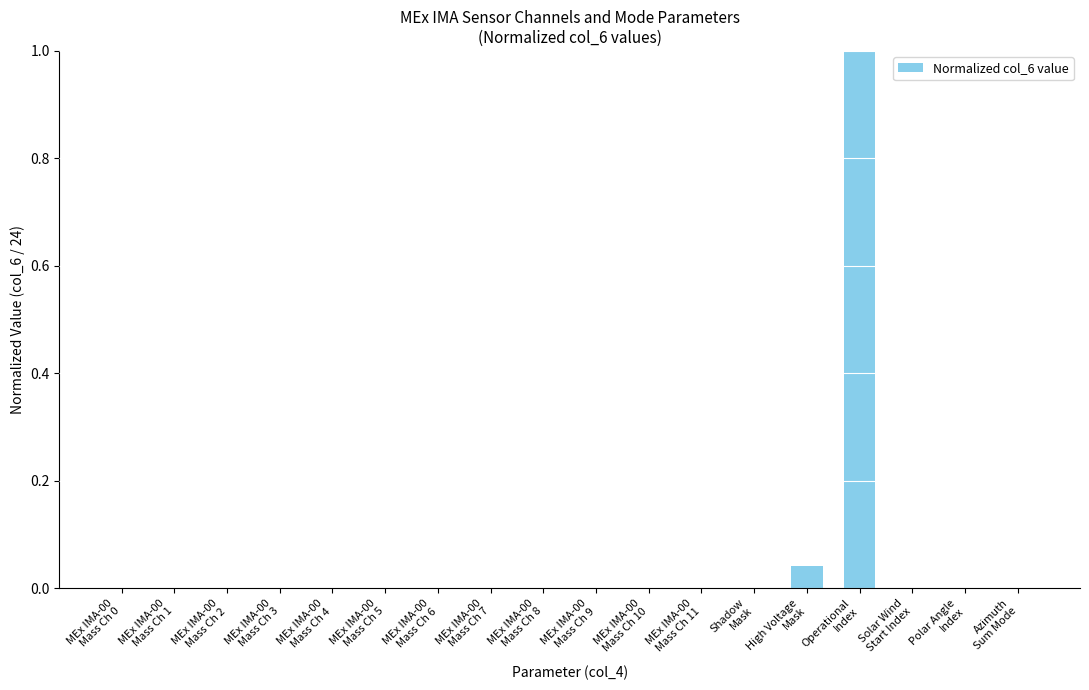

What is the sum of all values?

1.0